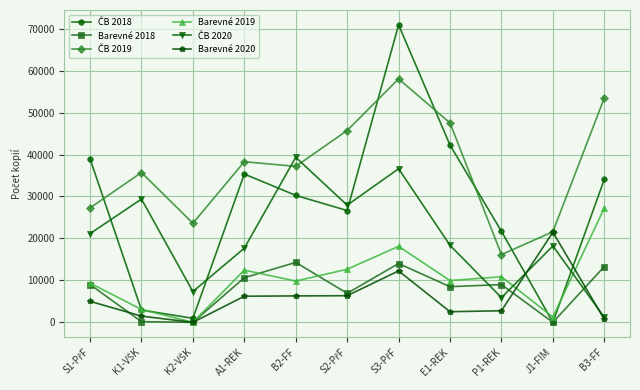

At how many categories does at least one series exceed 44801?

4